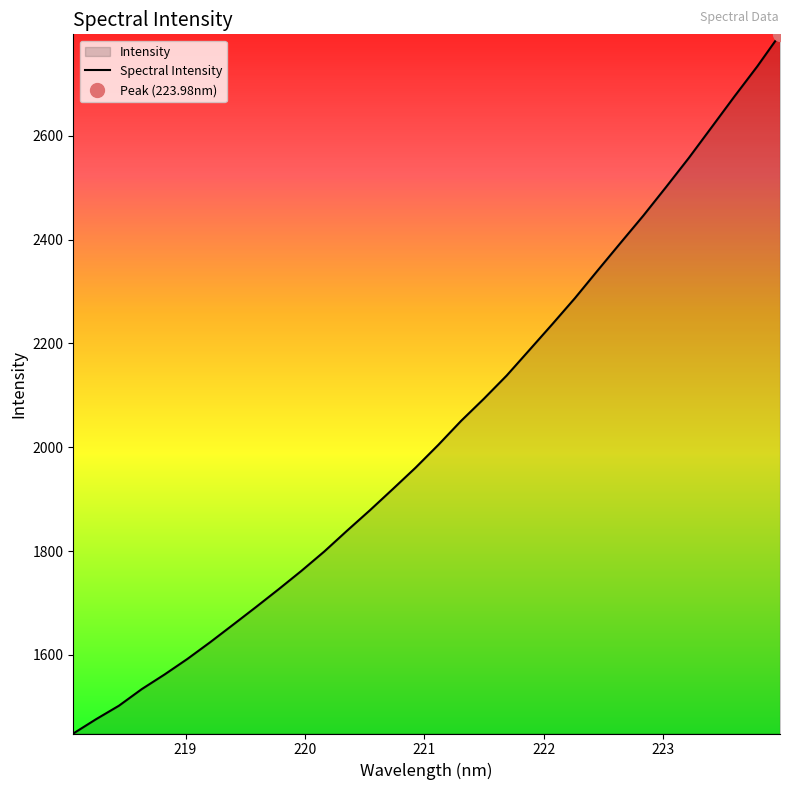

What is the lowest value of the Spectral Intensity series?

1448.5